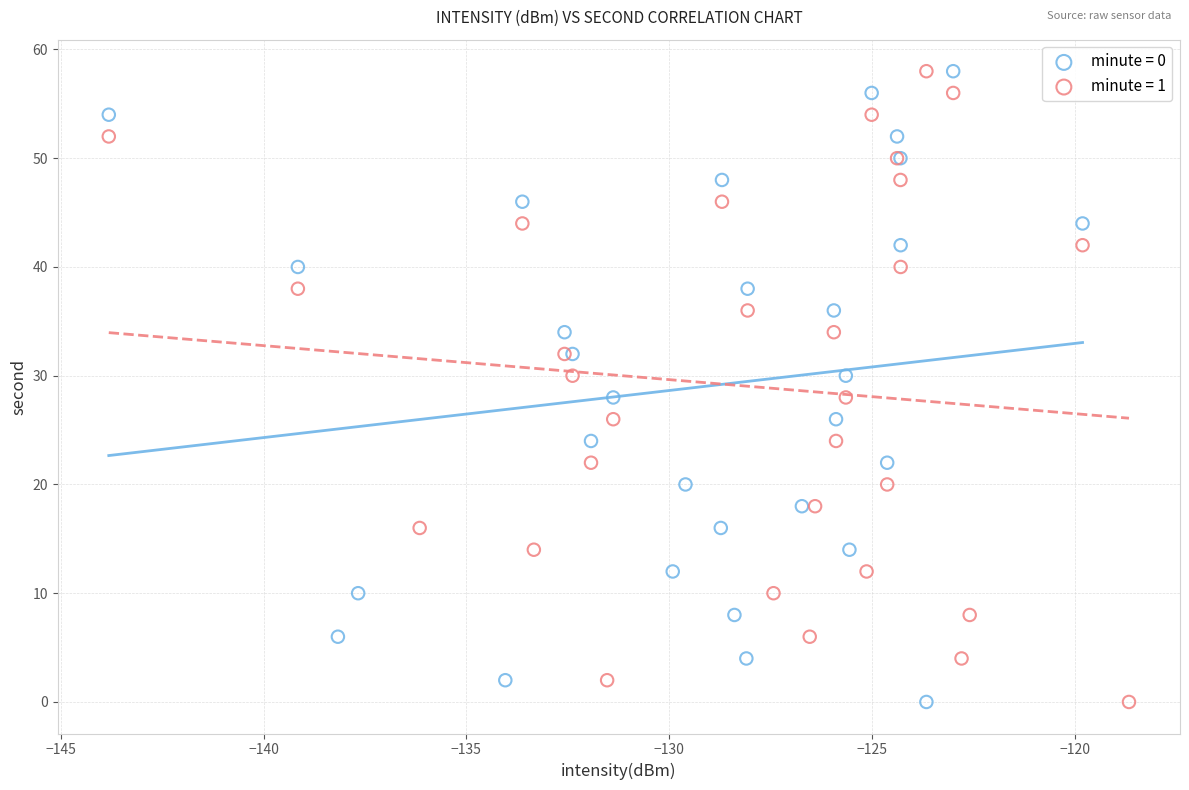

What are all the series names shown in the legend?

minute = 0, minute = 1